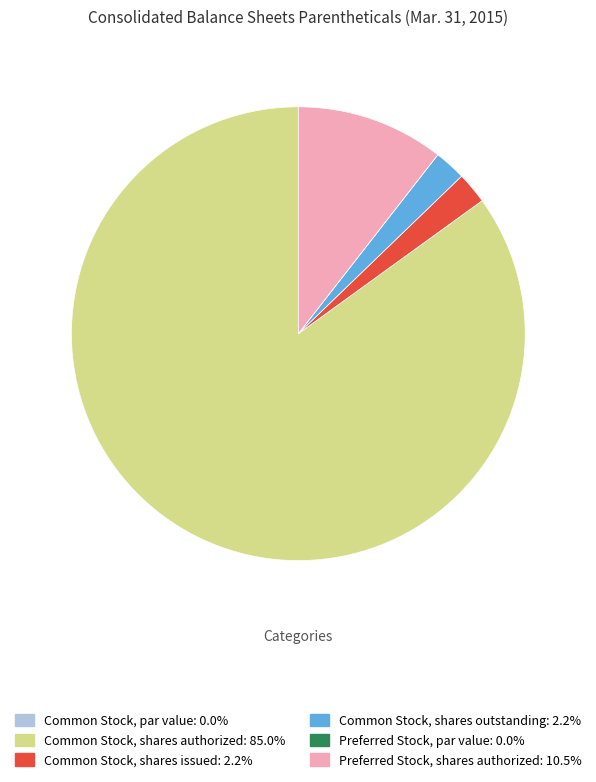

What is the majority slice?

Common Stock, shares authorized